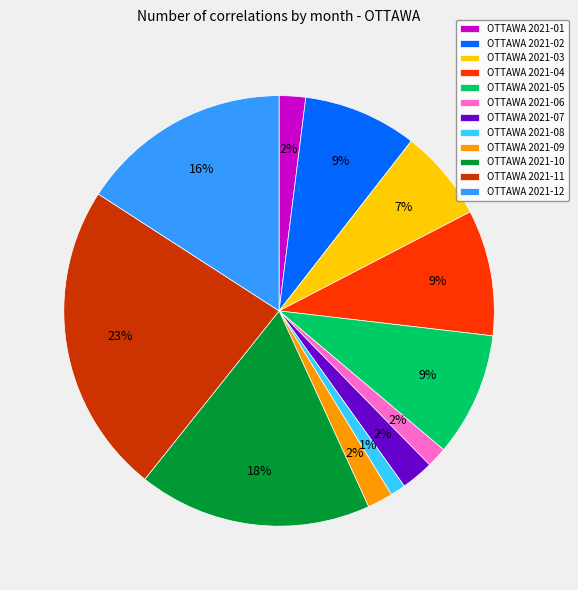

To the nearest percent, what is the difference between the largest and smallest slice percentages?

22%